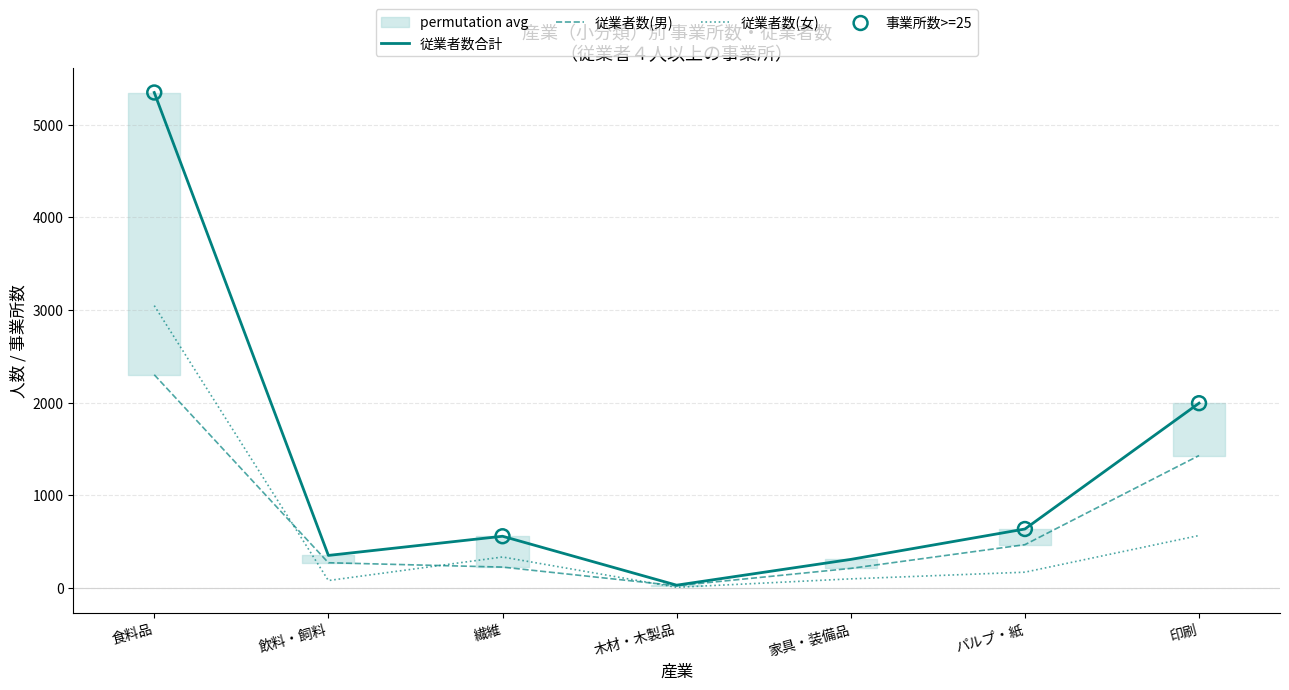

At how many categories does at least one series exceed 2242?

1